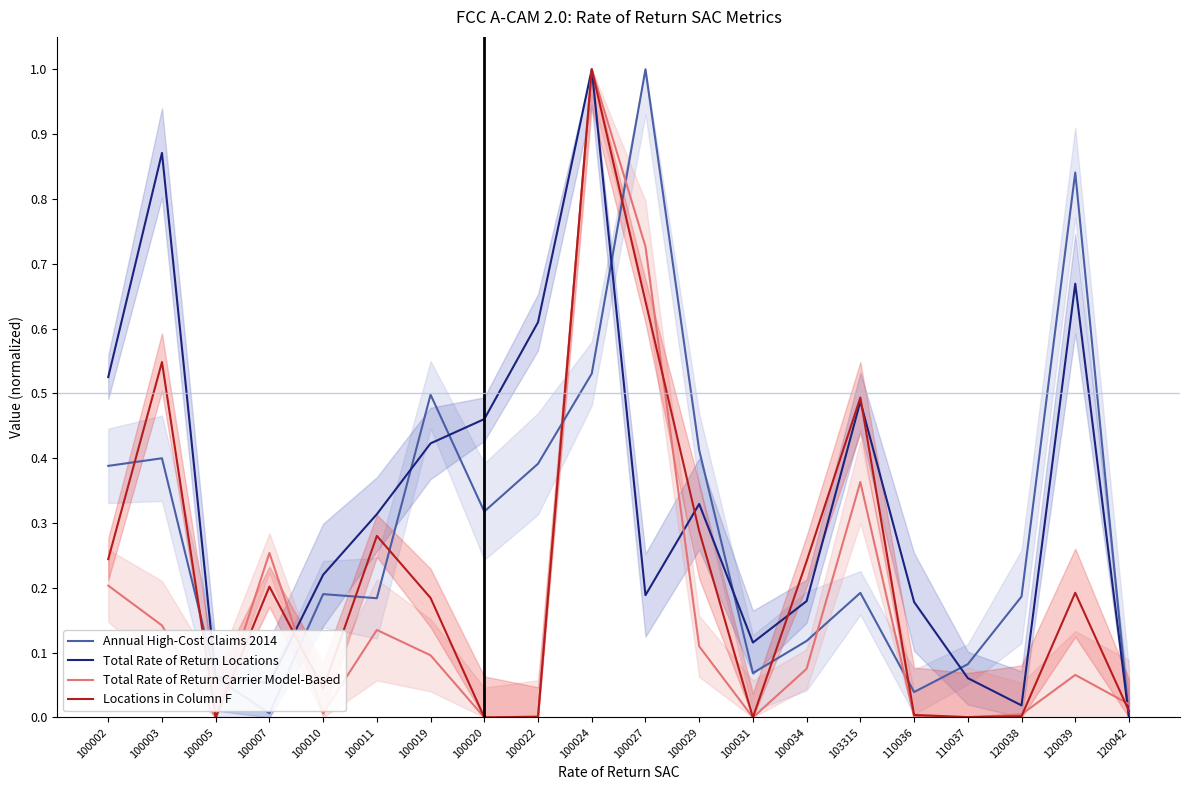

In Annual High-Cost Claims 2014, how many points are higher than both neighbors (excluding endpoints)?

6